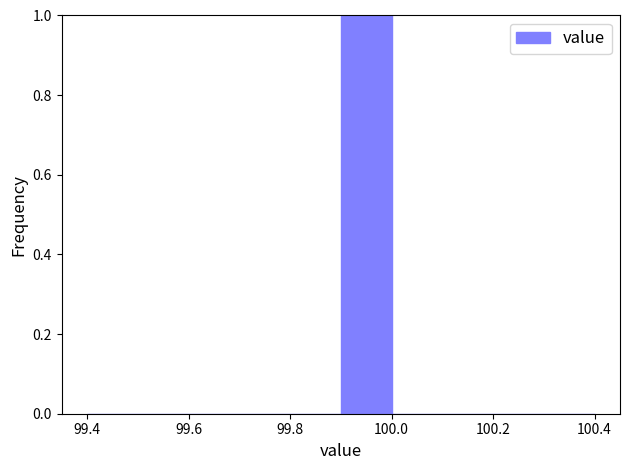

Reading left to right, list every bar in this chart as the range it spans on the x-axis followed by its height. The values are not printed on the chart, so give them approximately, as read against the axis.

99.4 to 99.5: 0
99.5 to 99.6: 0
99.6 to 99.7: 0
99.7 to 99.8: 0
99.8 to 99.9: 0
99.9 to 100.0: 1
100.0 to 100.1: 0
100.1 to 100.2: 0
100.2 to 100.3: 0
100.3 to 100.4: 0